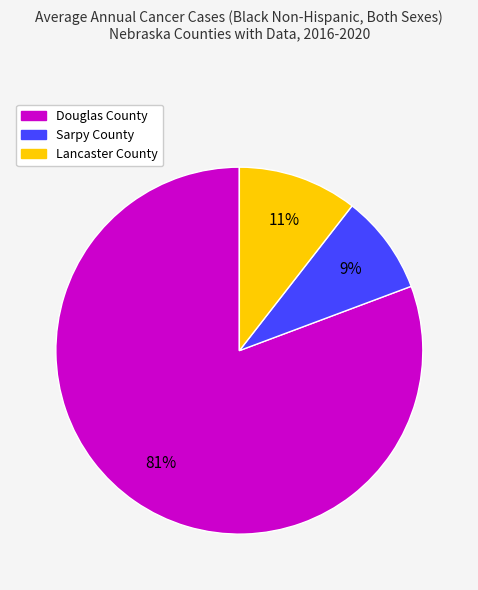

Which category has the smallest portion of the pie?

Sarpy County